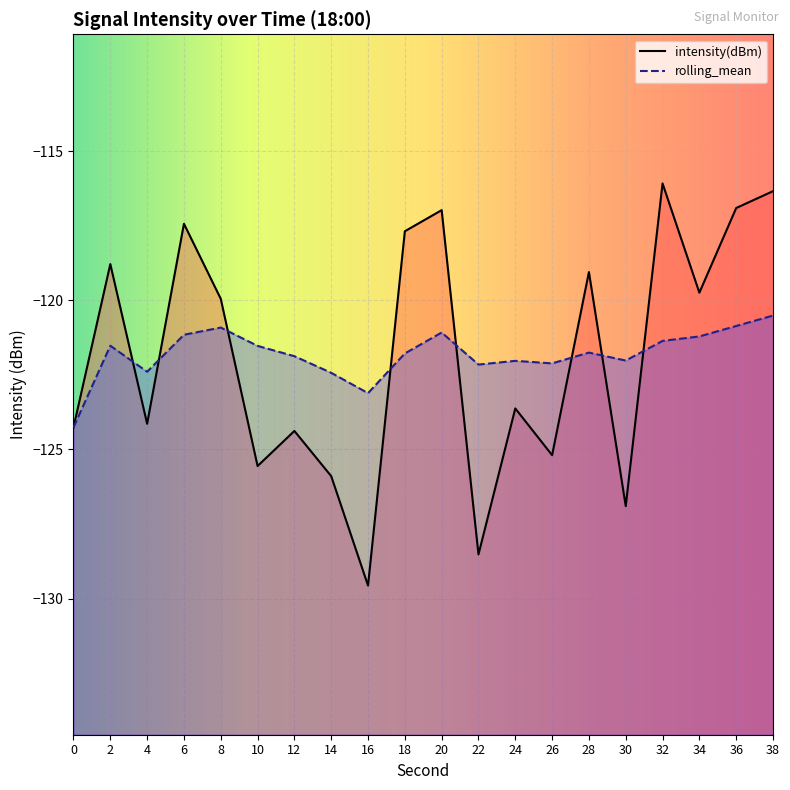

Between which two adjacent categories do rolling_mean and intensity(dBm) first intersect?

2 and 4